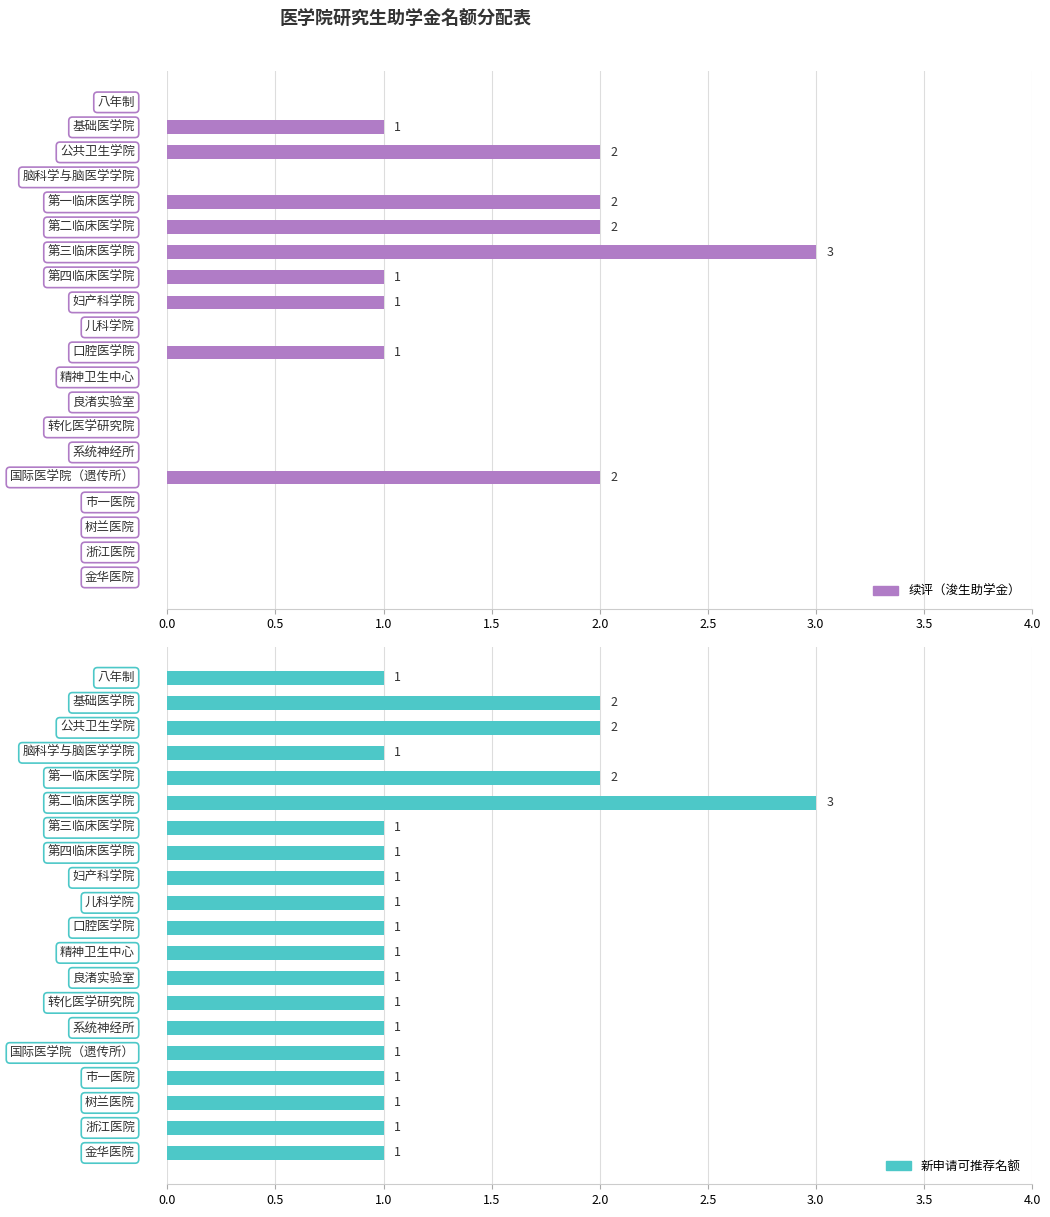

At how many categories does at least one series exceed 0?

20